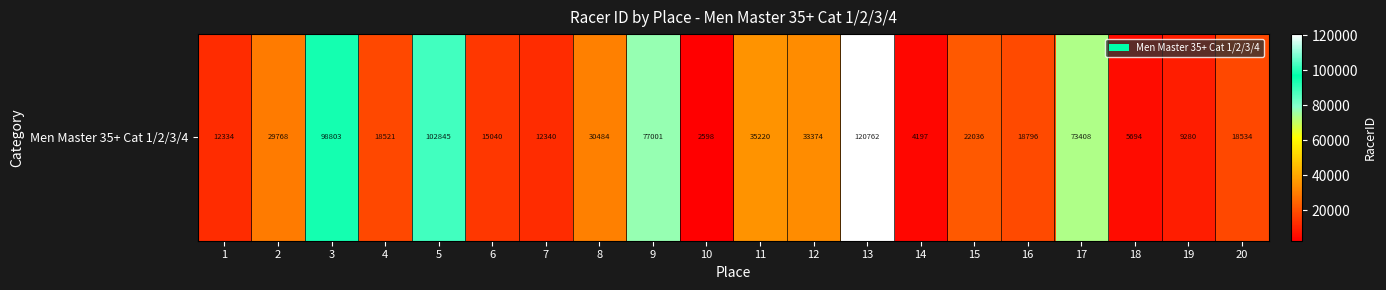

The chart shows a value of 12334 at 1. True or false?

True